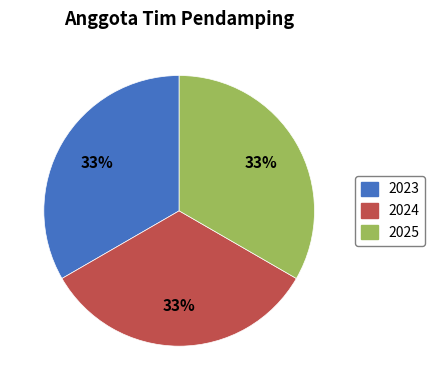

Does 2024 represent more than half of the total?

No